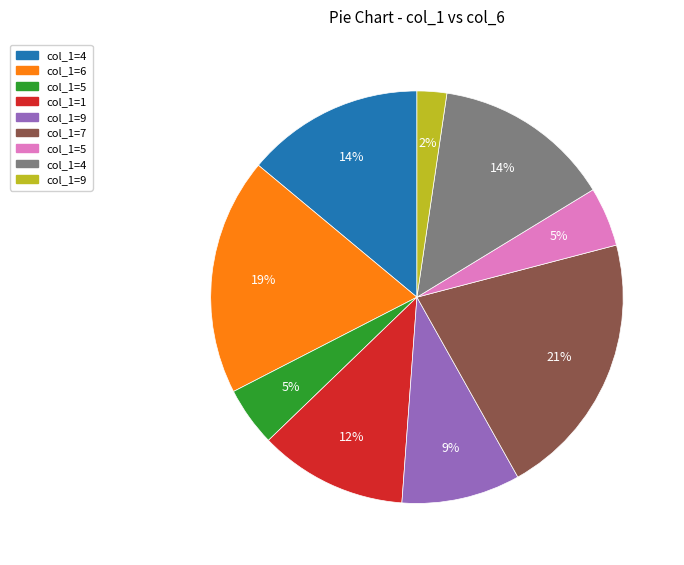

To the nearest percent, what is the difference between the largest and smallest slice percentages?

19%